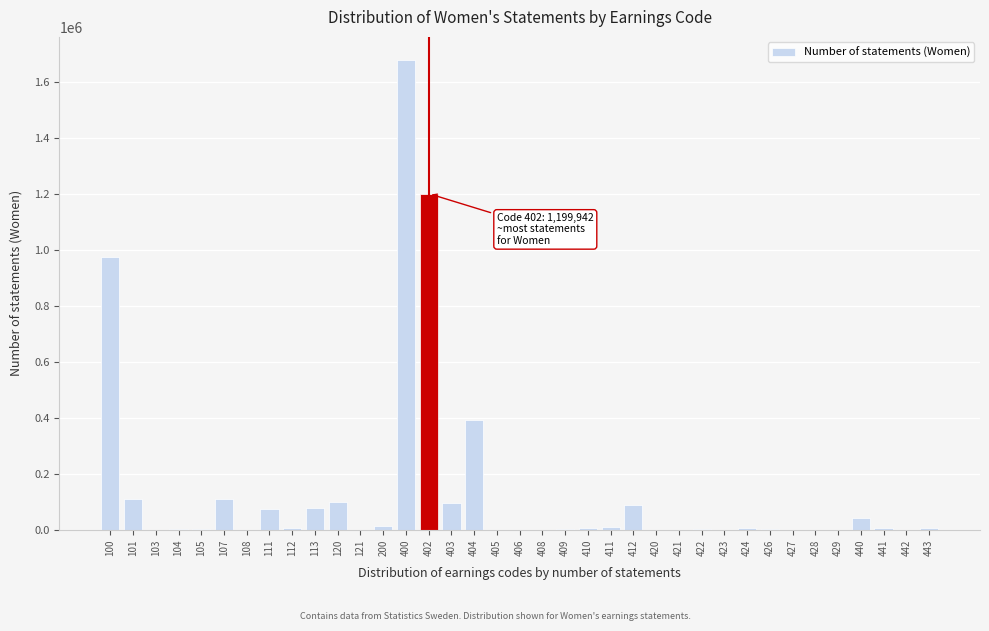

What is the sum of all values?

4993653